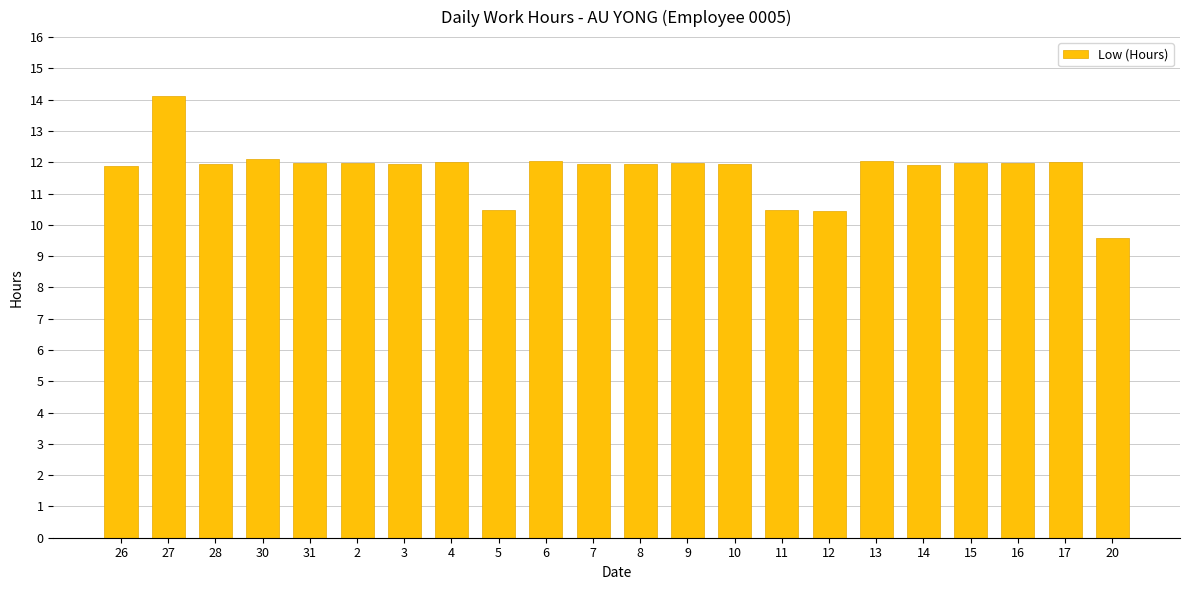

The value at 17 is 12.0. True or false?

True